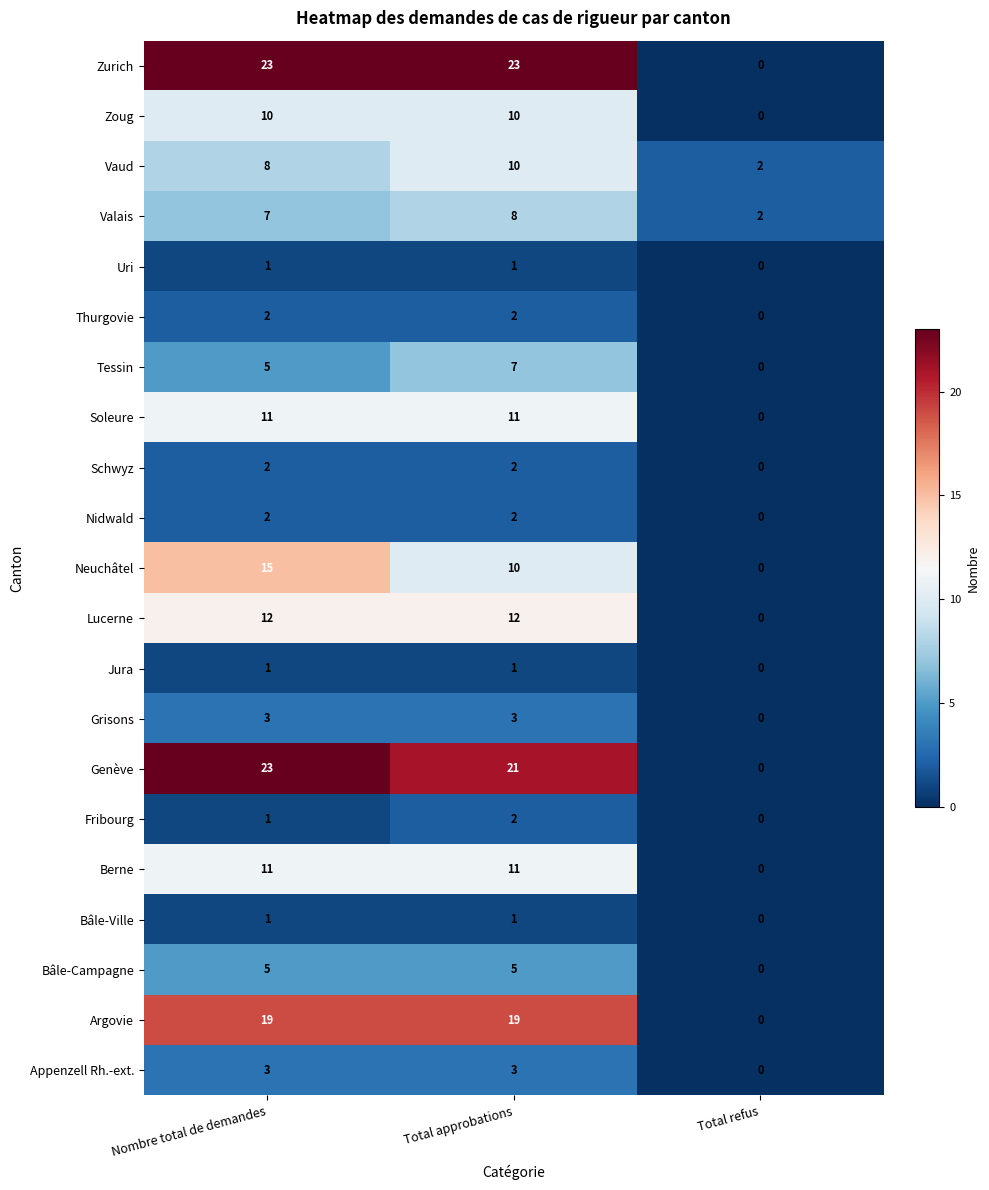

At which category does the chart reach its minimum across all series?

Total refus